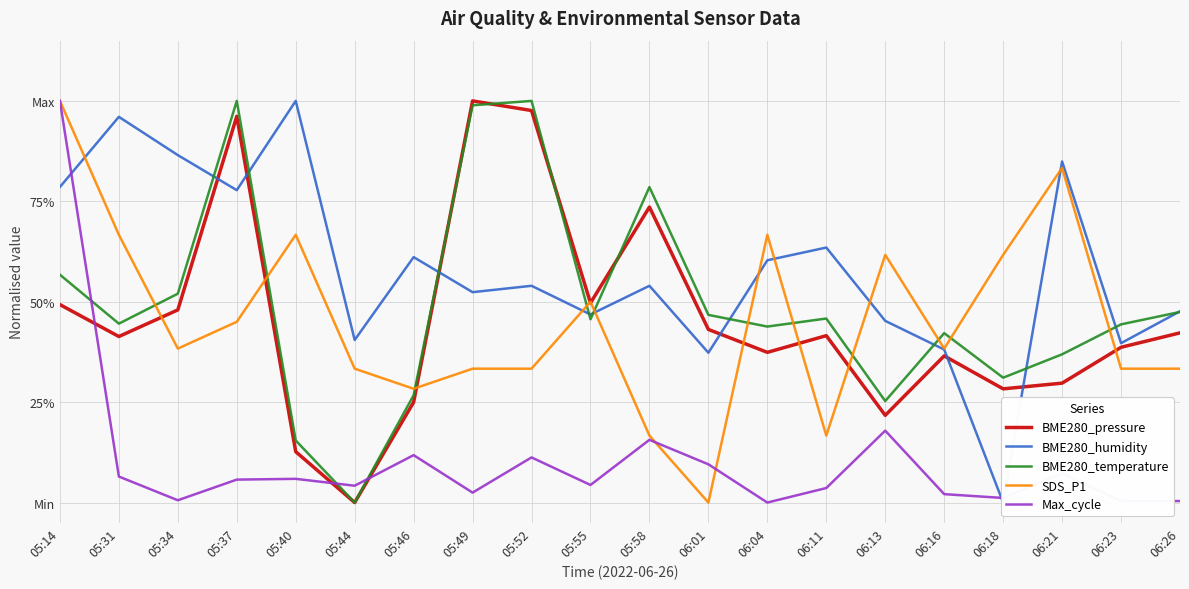

True or false: BME280_humidity and BME280_pressure cross at least once.

True